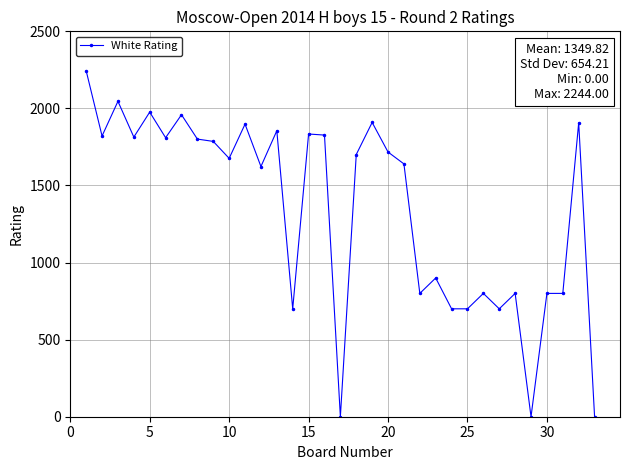

What is the value of the 32nd point from the left?

1907